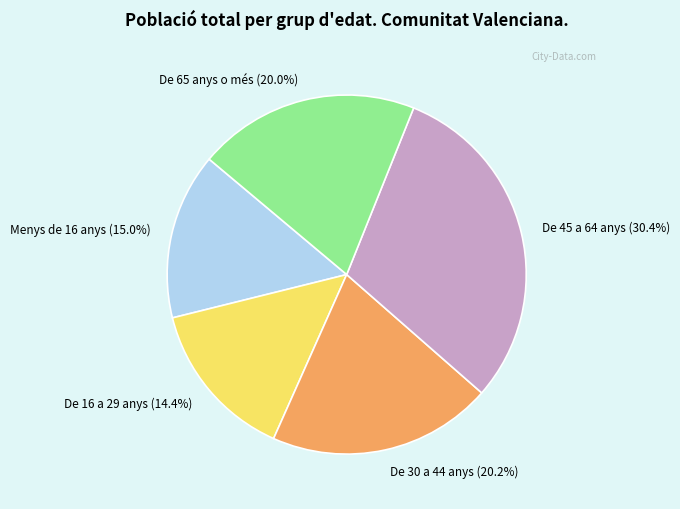

Is De 16 a 29 anys the majority of the pie?

No